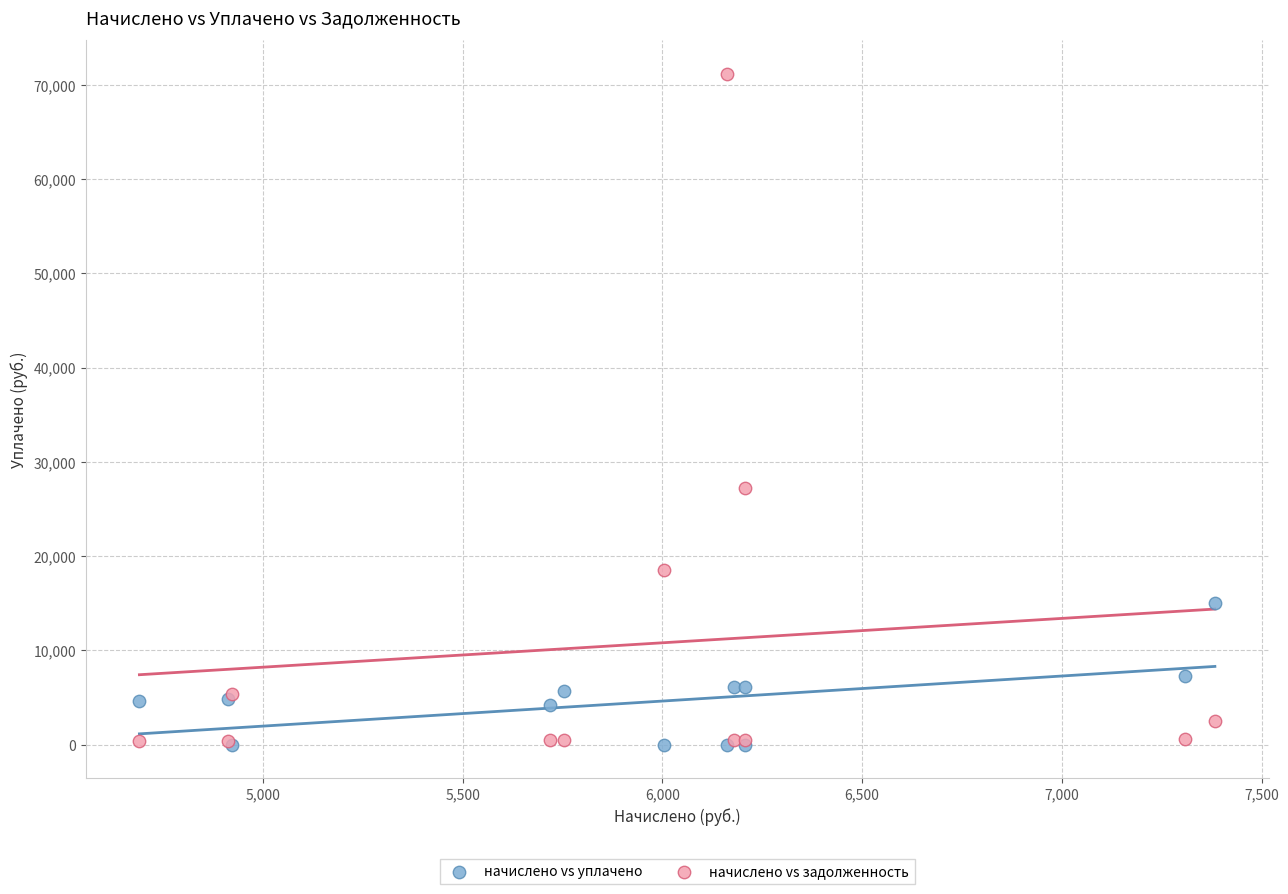

Which series contains the highest Y value?

начислено vs задолженность